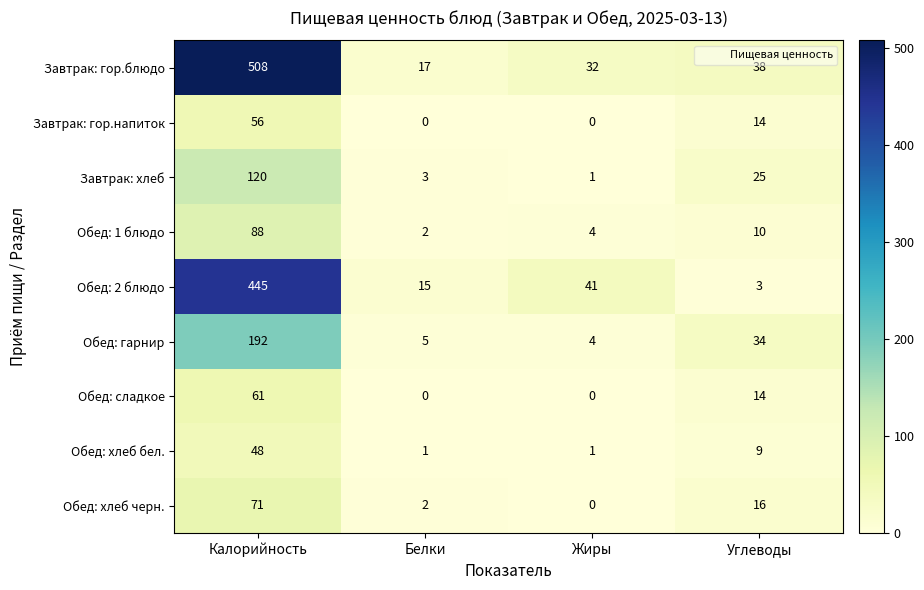

The Обед: сладкое series shows 40 at Калорийность. True or false?

False